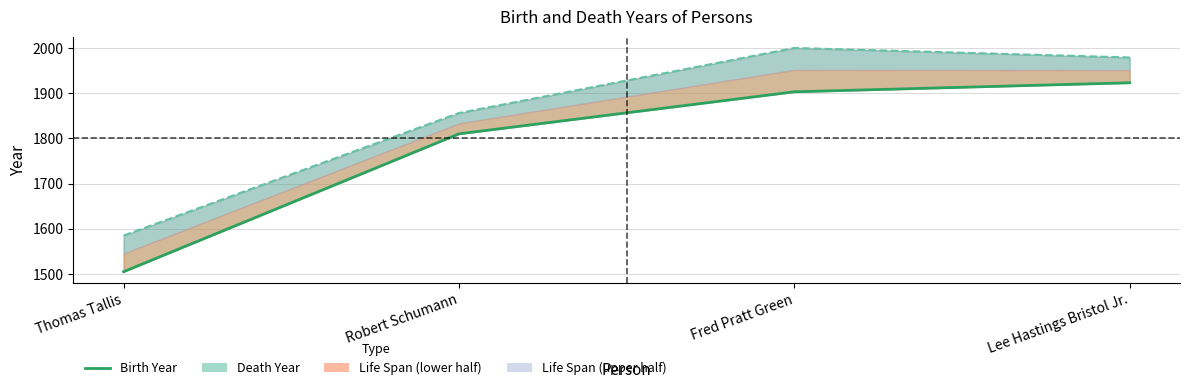

What is the value of the 2nd point from the left?

1810